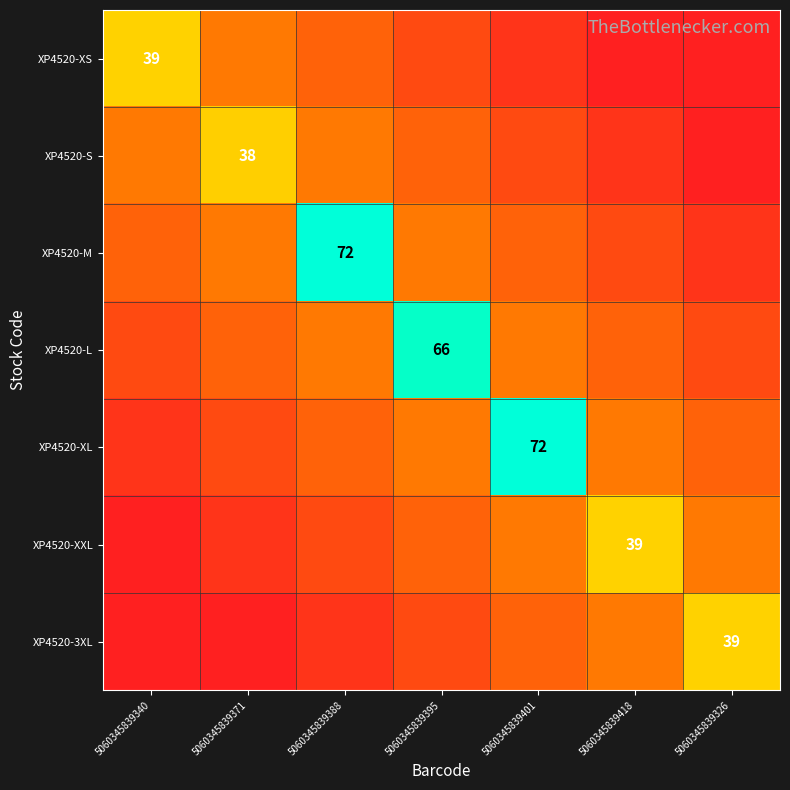

What is the approximate value of XP4520-S at 5060345839388?

0.3